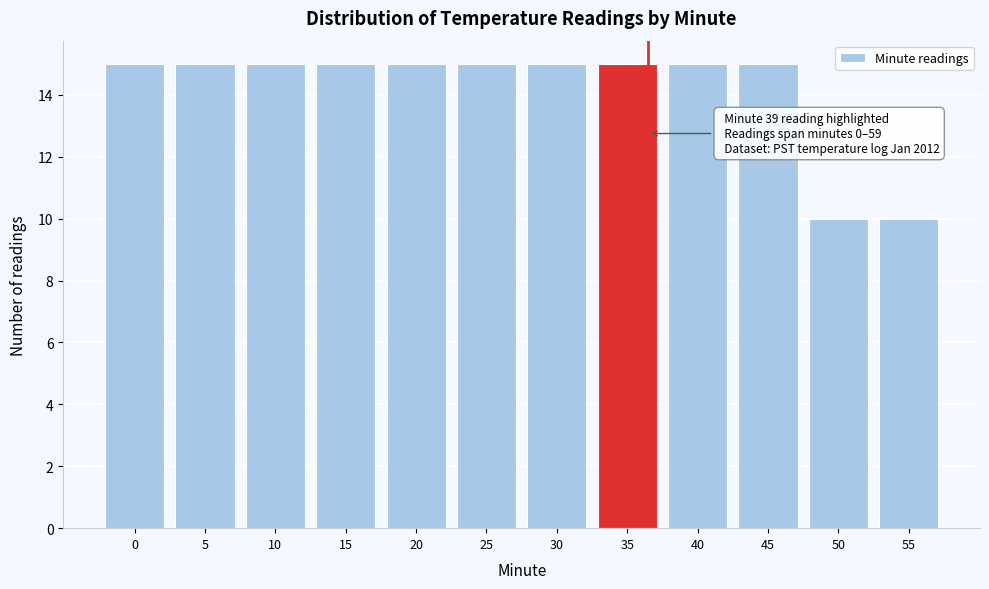

Reading left to right, transcribe all the data shown in this chart.

15	15	15	15	15	15	15	15	15	15	10	10